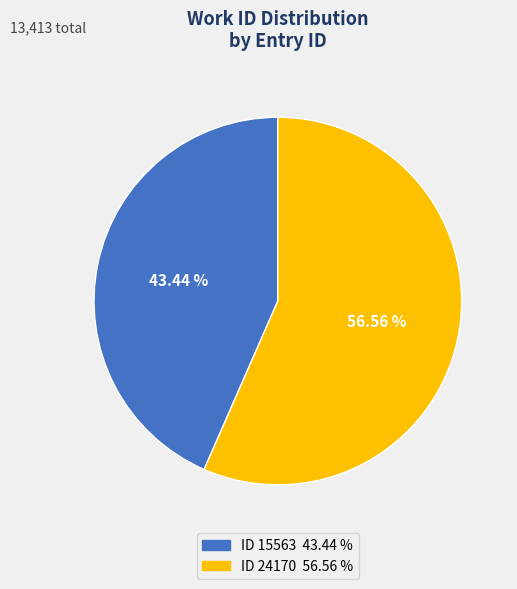

Does any single category account for the majority?

Yes